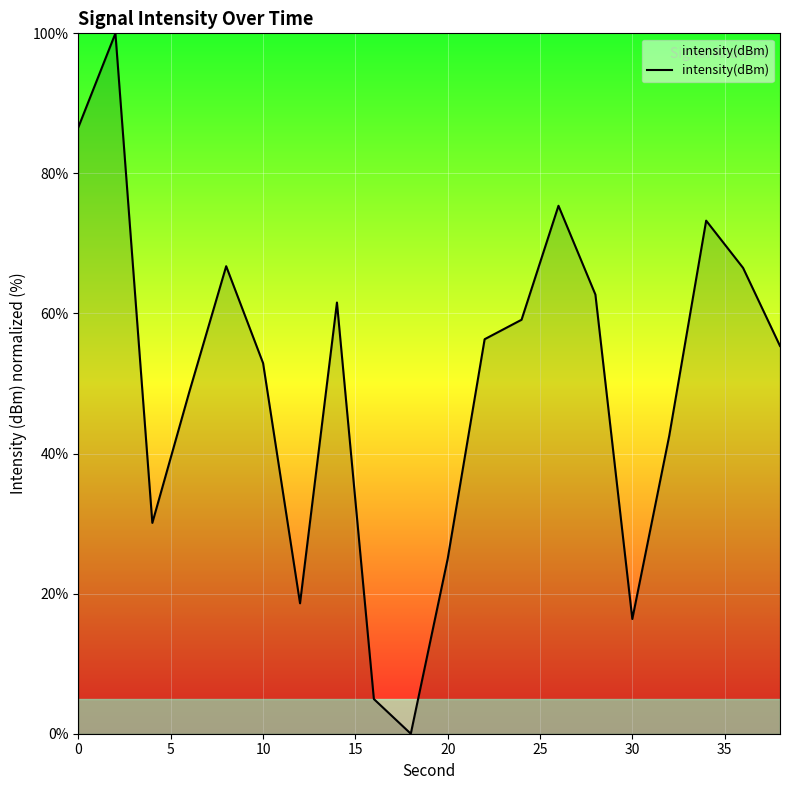

What is the greatest value displayed?

100.0